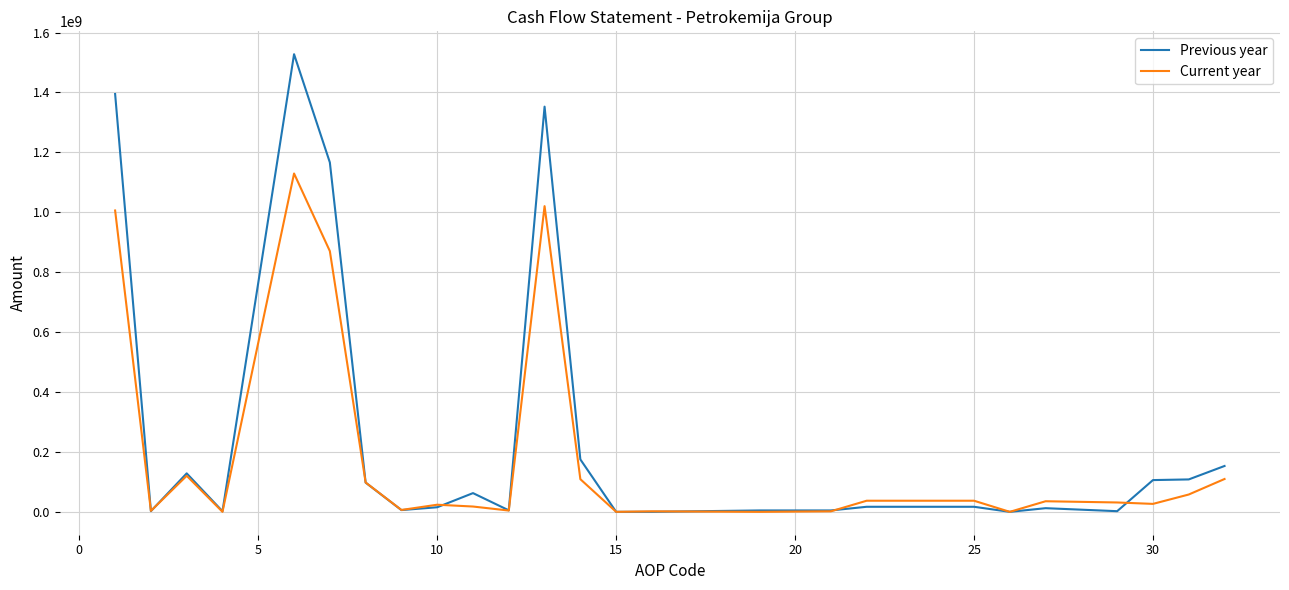

At how many categories does at least one series exceed 1445918892?

1